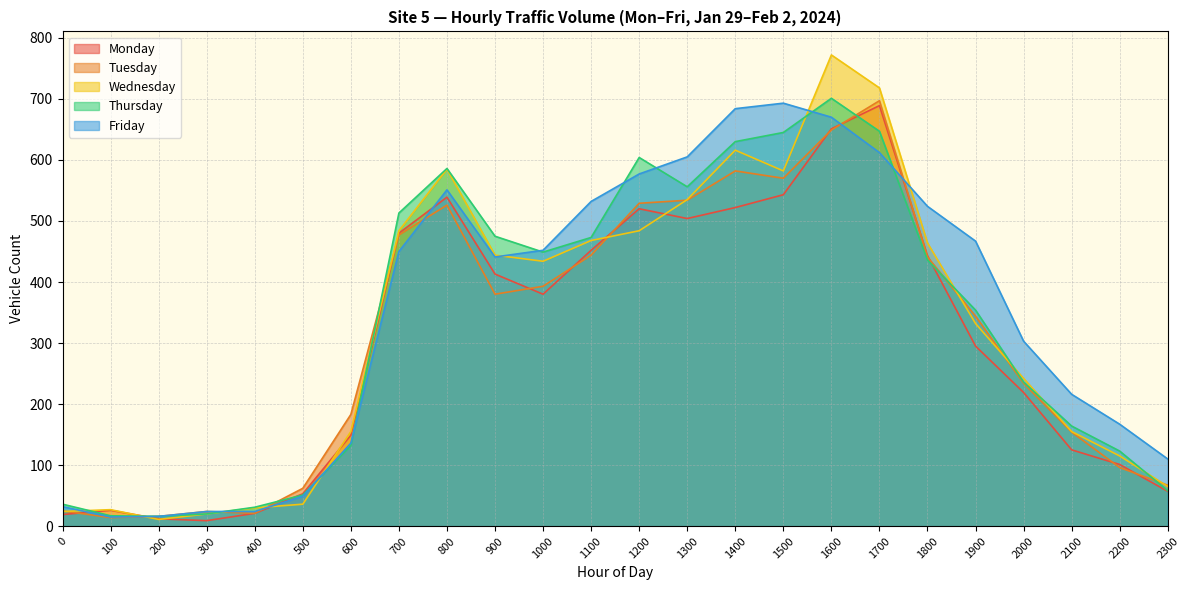

What is the greatest value displayed?

772